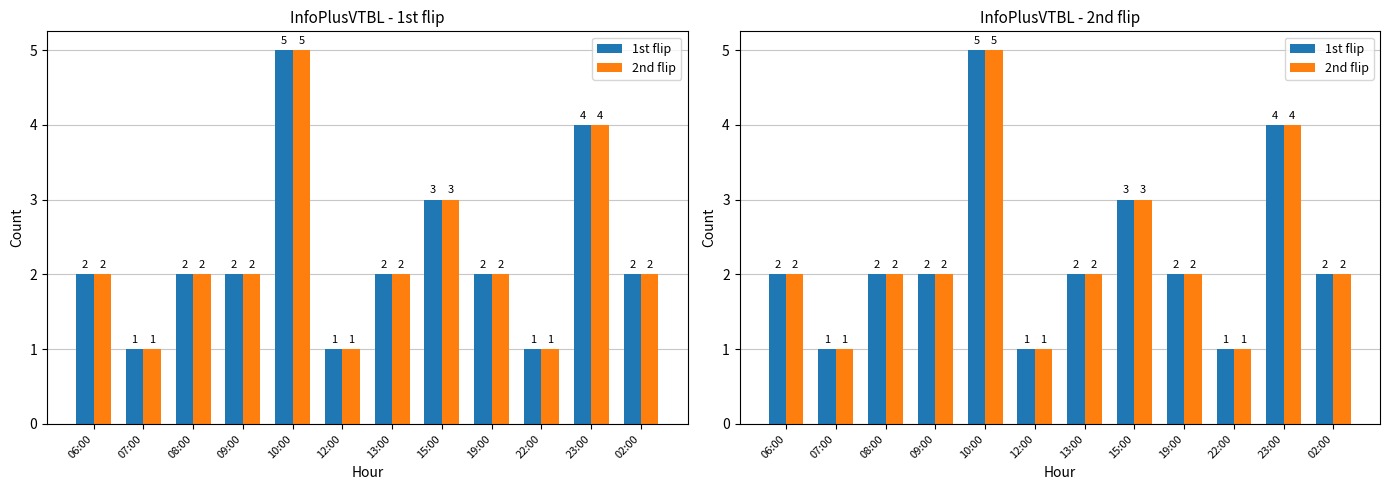

Which series has the widest spread of values?

1st flip